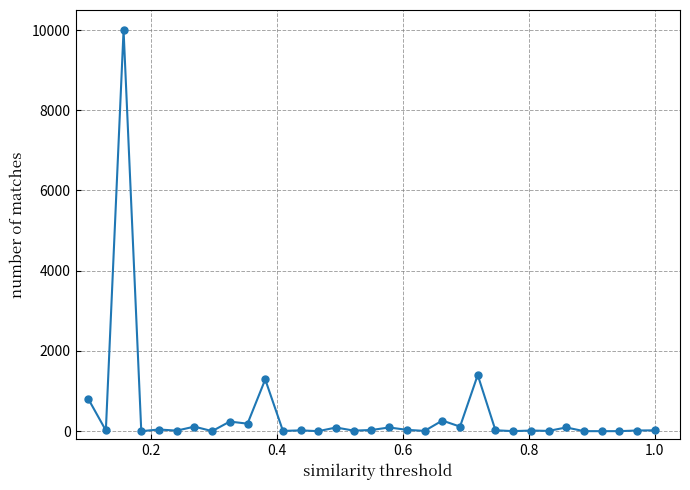

How many data points does each series have?

33